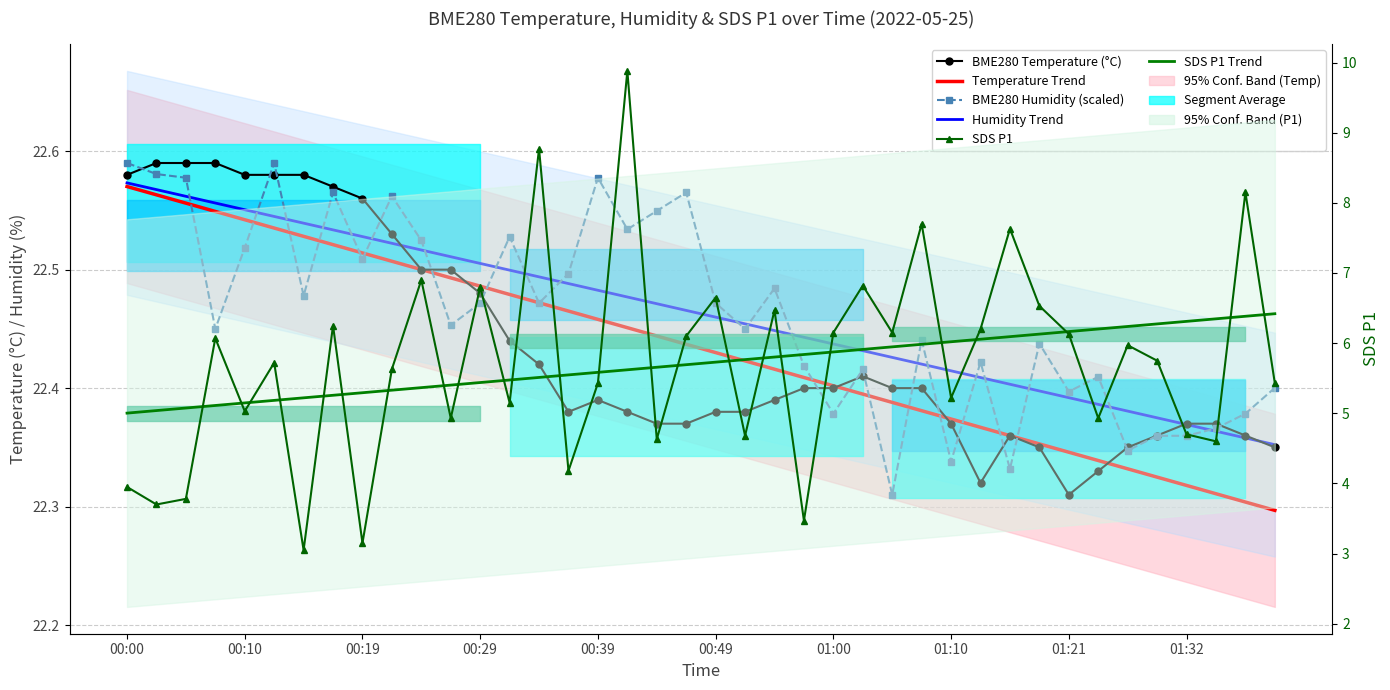

How many lines are shown in the chart?

6